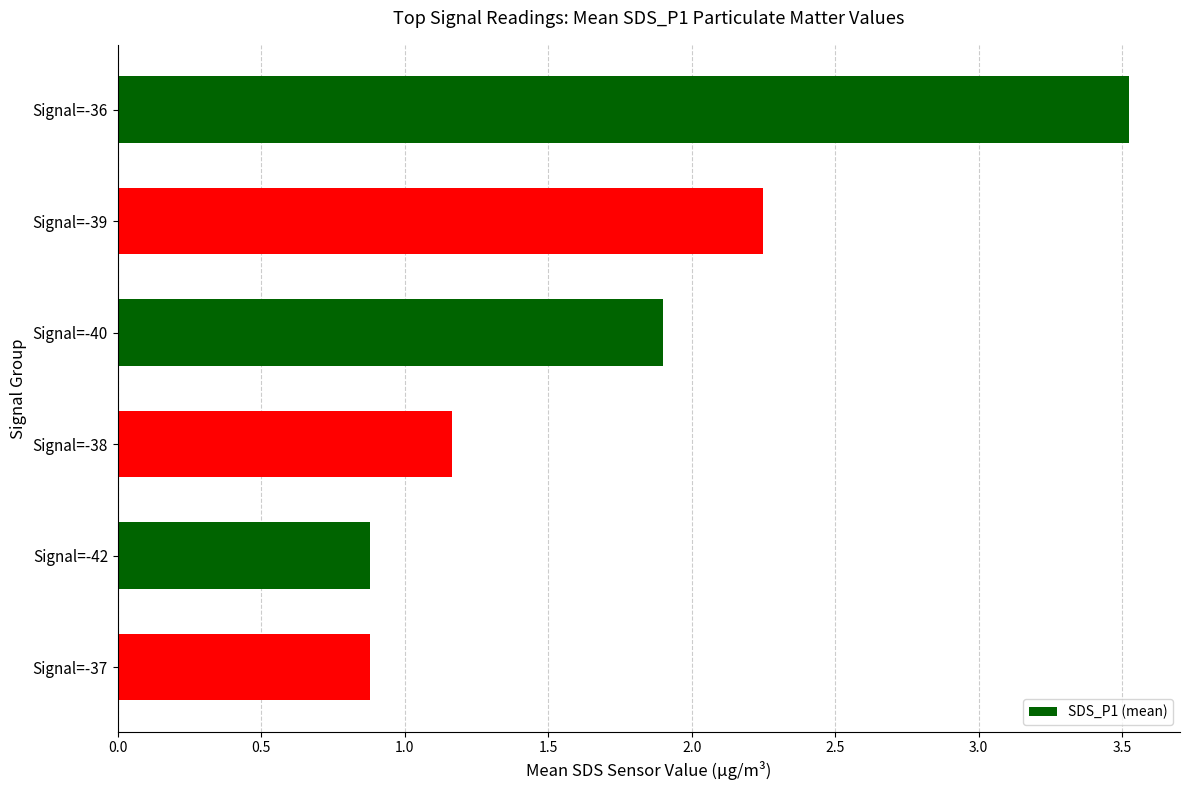

What is the change in value from Signal=-36 to Signal=-38?

-2.4